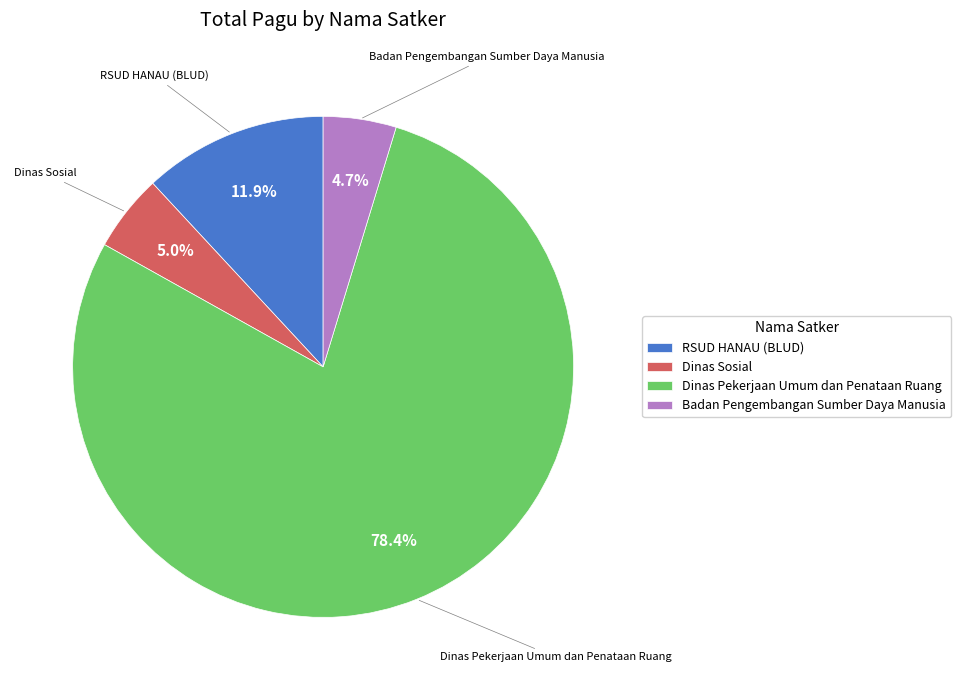

To the nearest percent, what is the average slice percentage?

25%